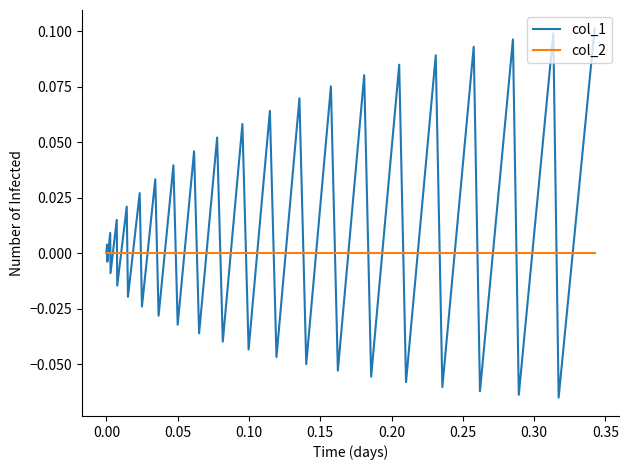

Which series has the largest total across all categories?

col_1